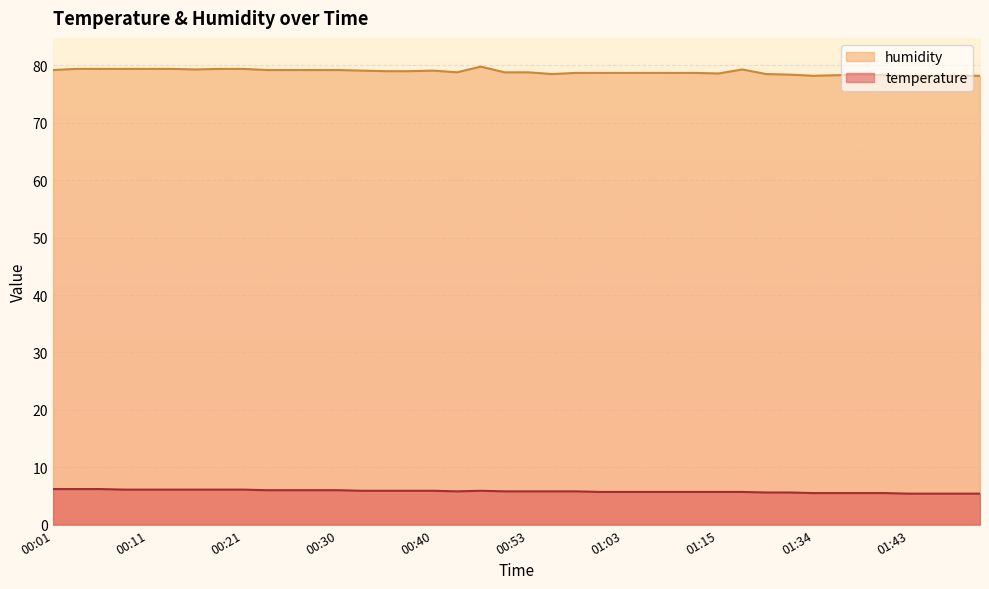

True or false: temperature has a value of 1.9 at 00:33.

False